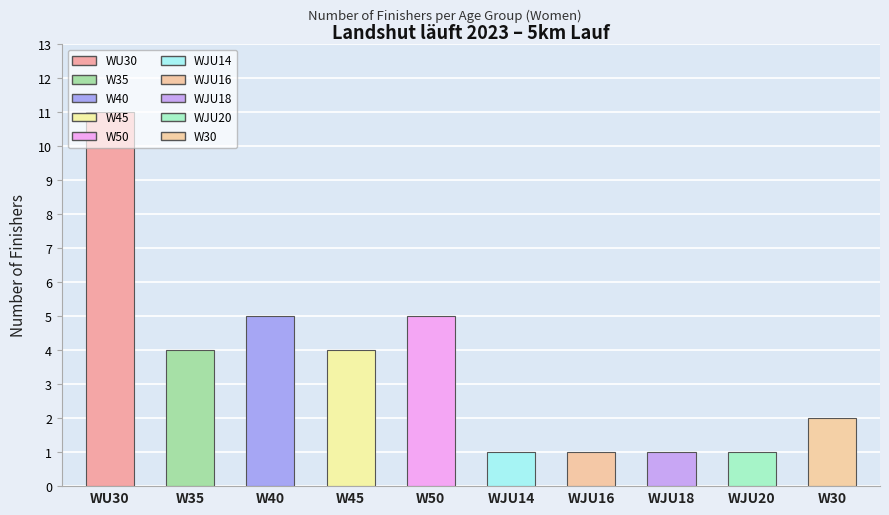

What is the difference between the maximum and minimum values?

10